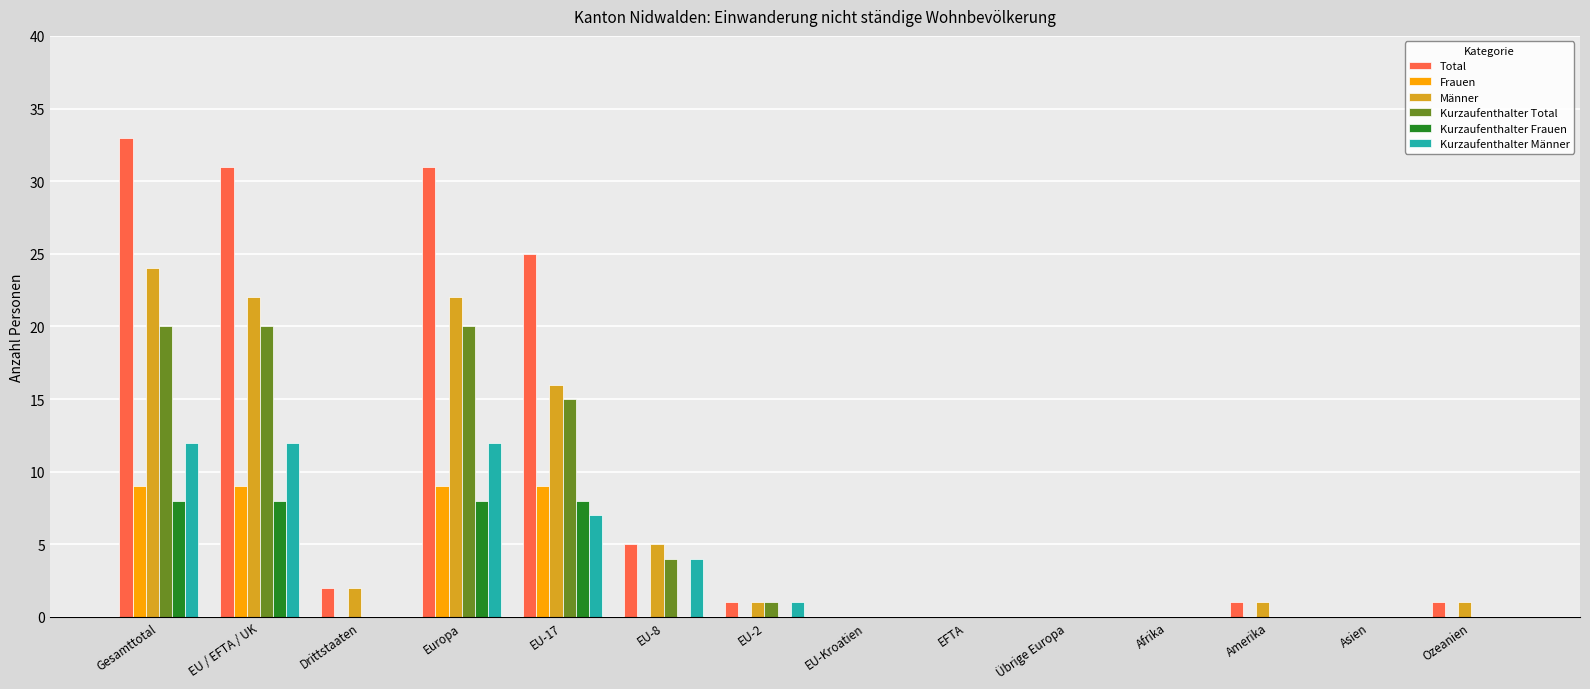

What is the sum of the Kurzaufenthalter Männer values at EU-8 and Drittstaaten?

4